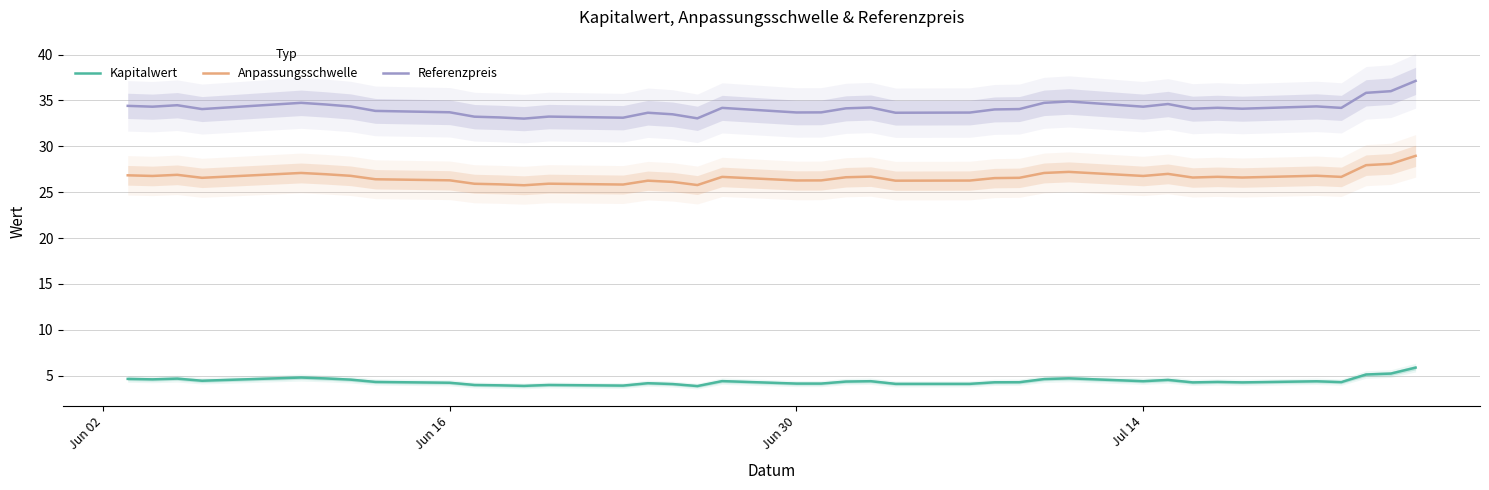

True or false: Anpassungsschwelle and Referenzpreis intersect in this chart.

False